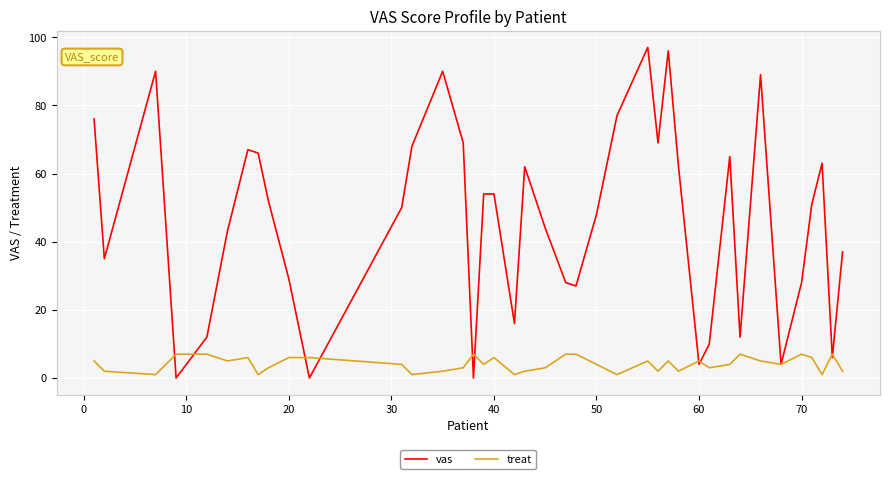

What is the lowest value of the treat series?

1